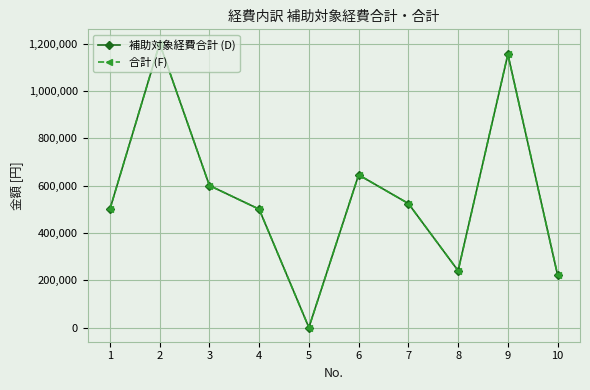

Is this an area chart (filled region under the line)?

No